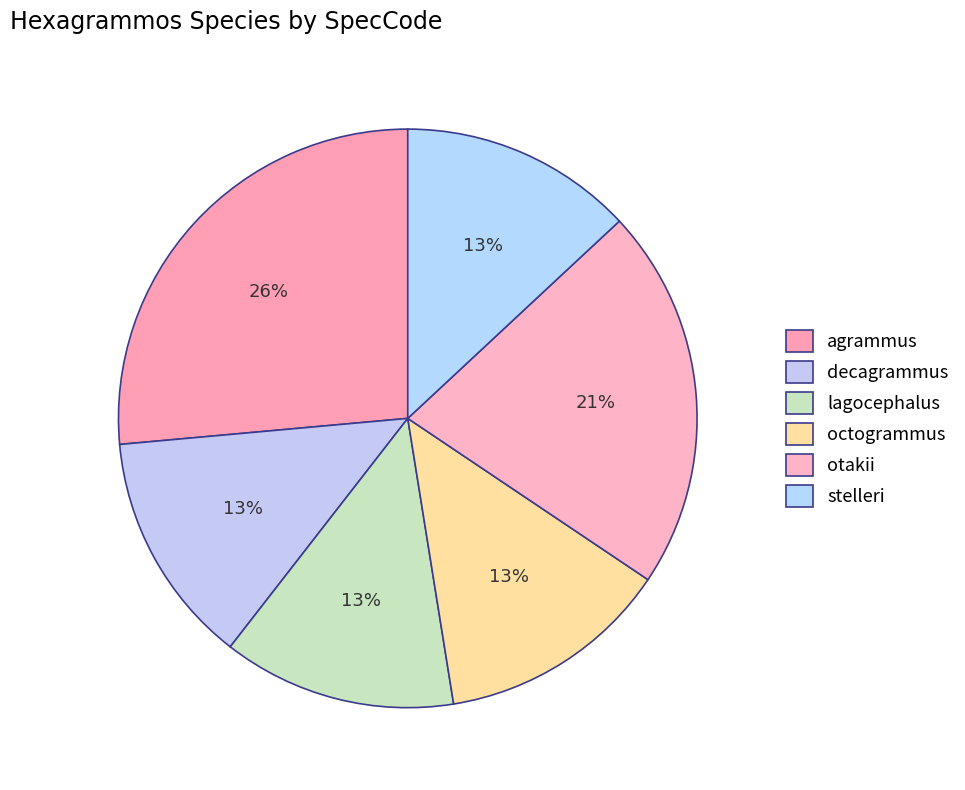

How many slices are in this pie chart?

6